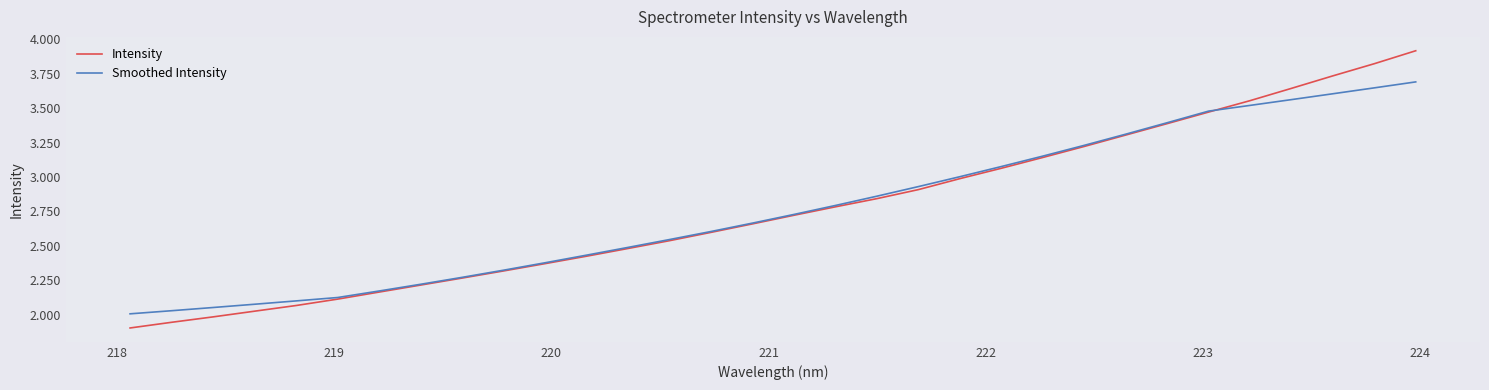

What is the value of the Smoothed Intensity point at the 24th from the left?

3229.7